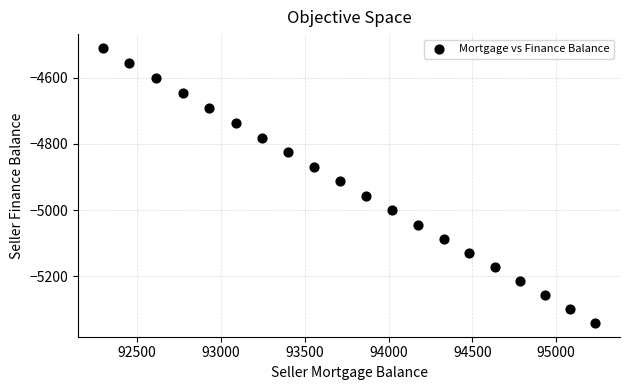

What Y value in the scatter plot is closest to -4925?

-4913.6